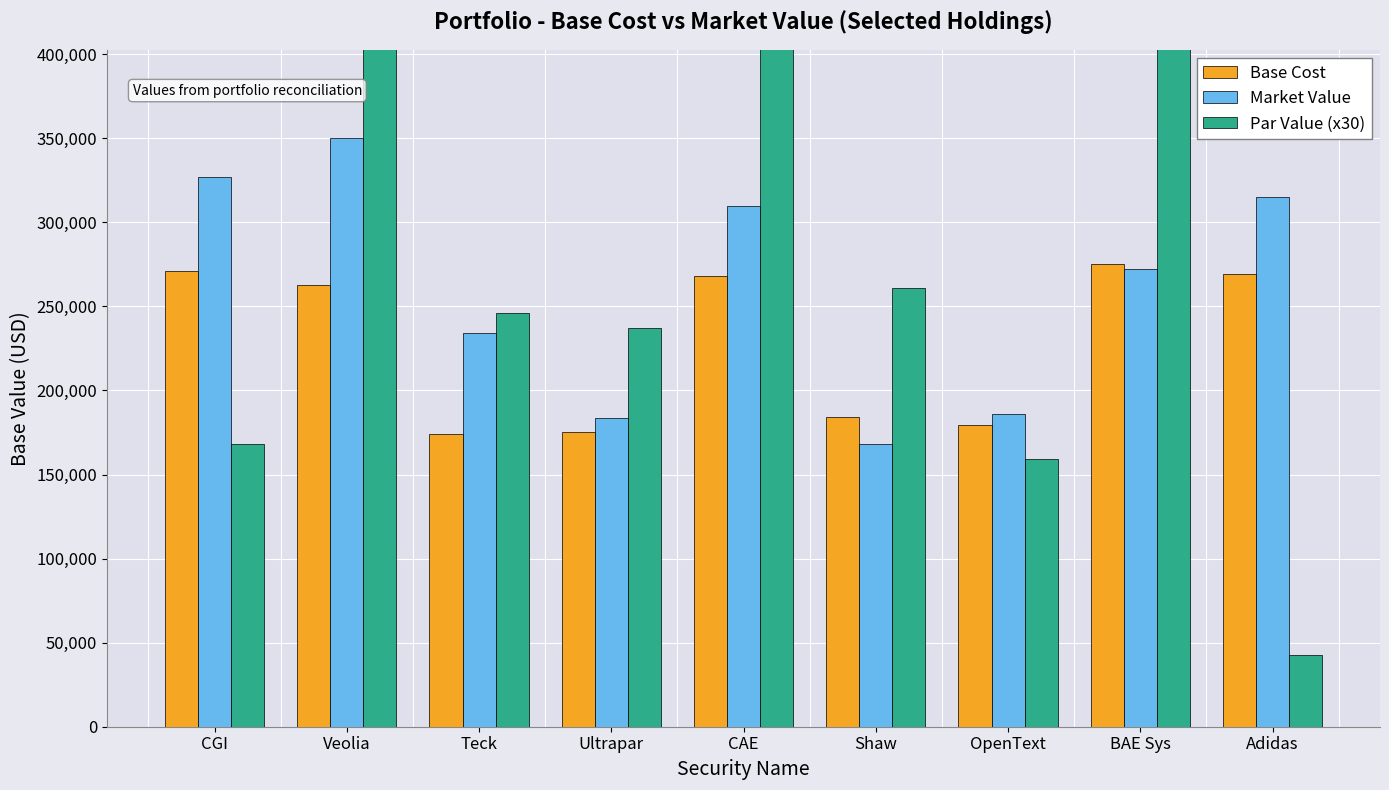

How many categories are shown in the chart?

9